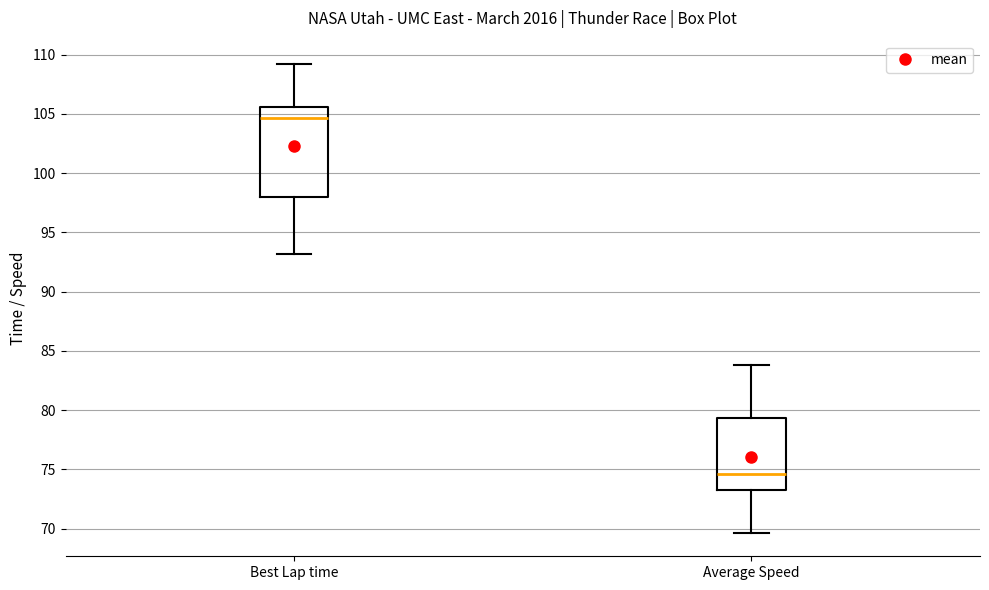

Reading left to right, read every box against the y-axis: the position of its median line, the range the box covers, and the ends of its whiskers. The values are not printed on the chart, so give them approximately, as read against the axis.

Best Lap time: median 104.5, box 98.0 to 105.5, whiskers 93.0 to 109.0
Average Speed: median 74.5, box 73.5 to 79.5, whiskers 69.5 to 84.0